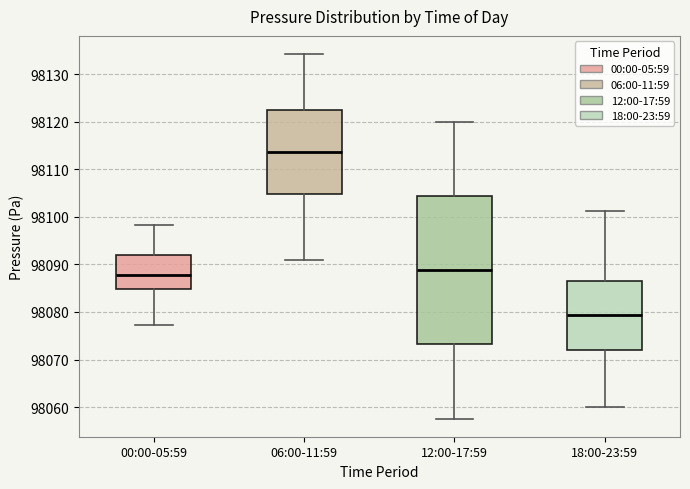

Where does the upper whisker of the box for 06:00-11:59 end on the y-axis? The values are not printed on the chart, so give them approximately, as read against the axis.

98134